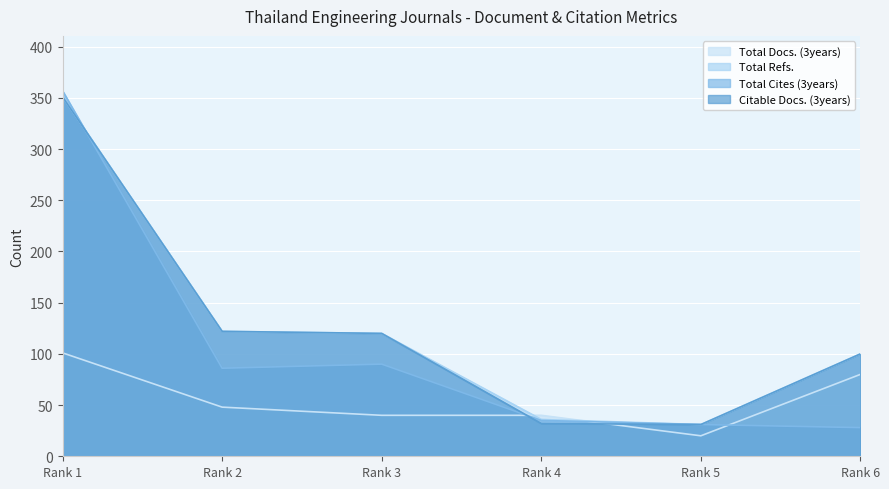

At Rank 2, list the series in order from largest to smallest.

Total Refs., Citable Docs. (3years), Total Cites (3years), Total Docs. (3years)